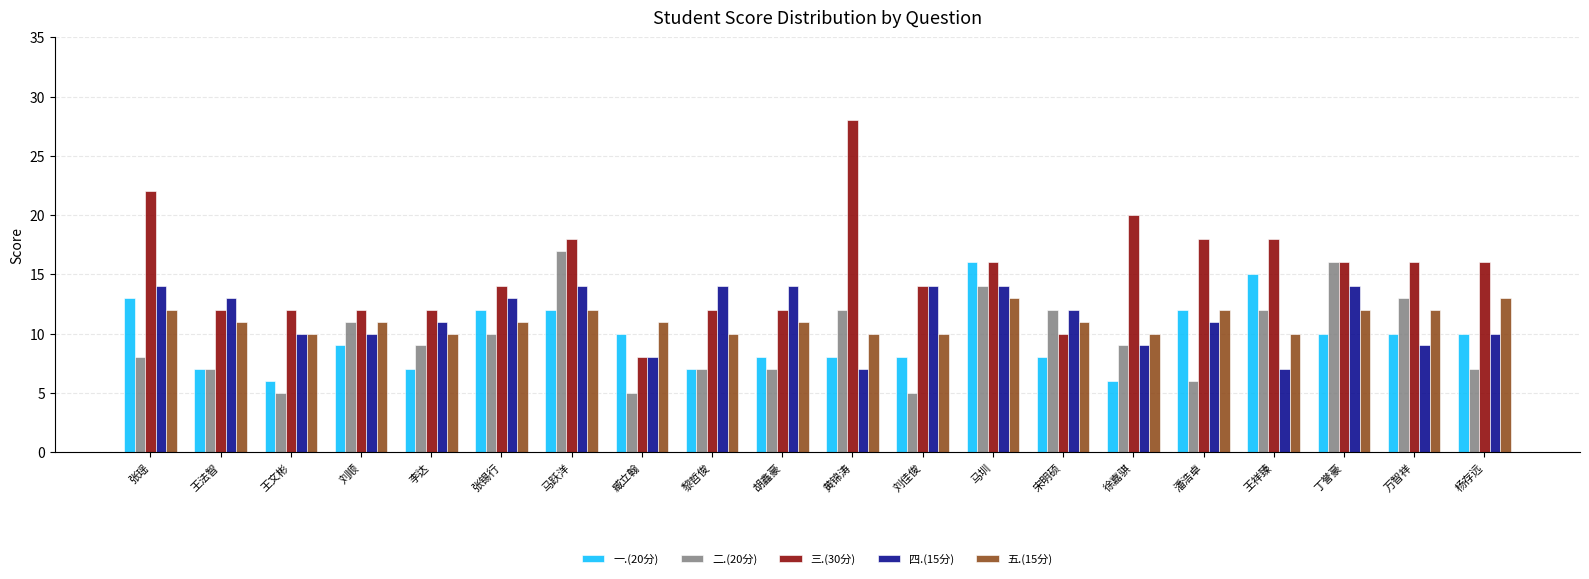

What is the difference between the highest and lowest values at 马圳?

3